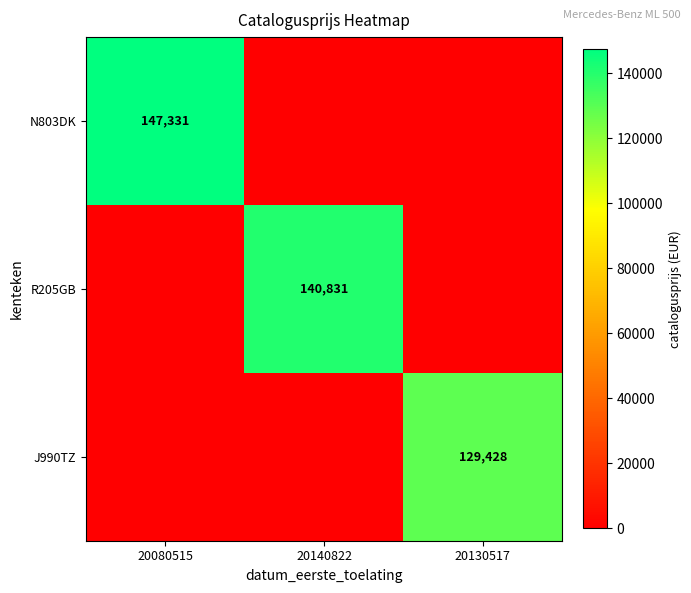

The J990TZ series shows 129428 at 20130517. True or false?

True